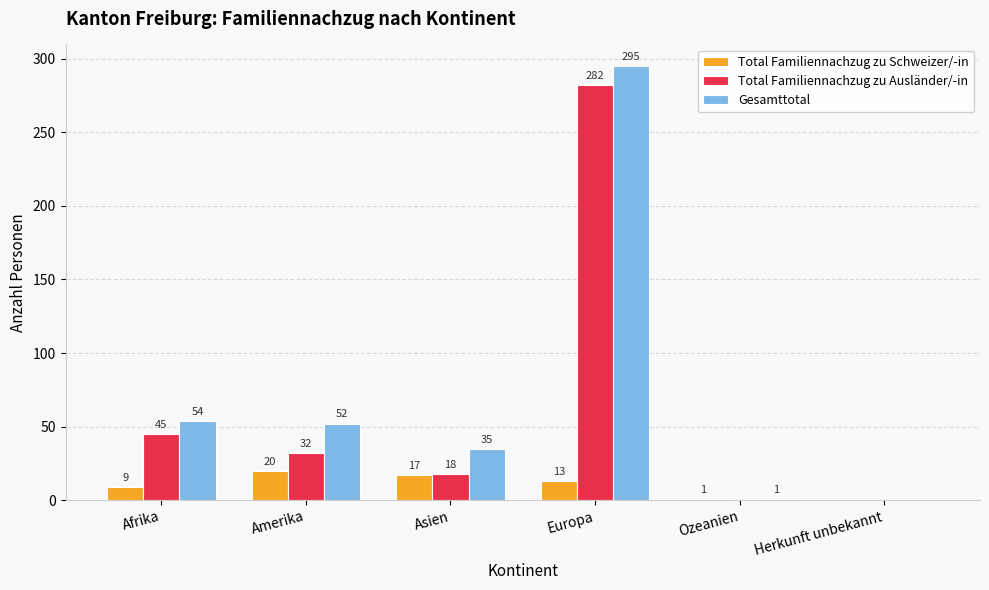

What is the sum of all Total Familiennachzug zu Schweizer/-in values?

60